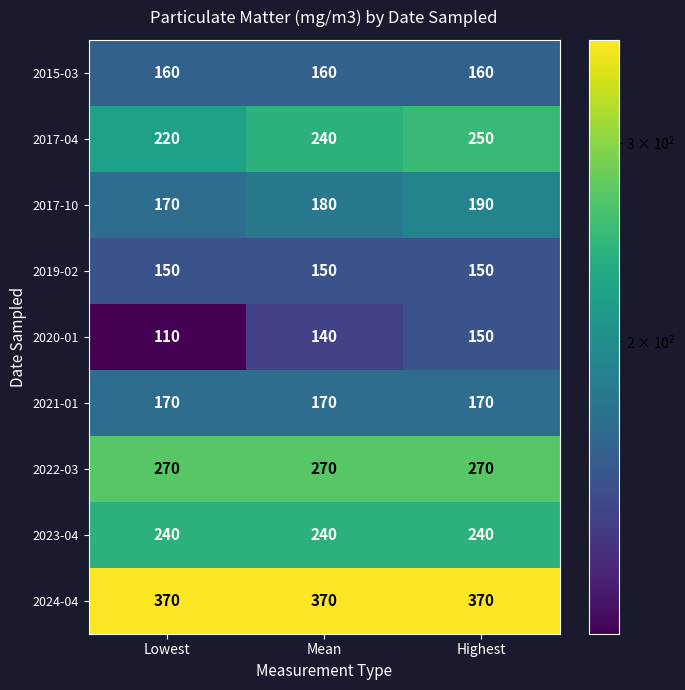

Which series has the widest spread of values?

2020-01